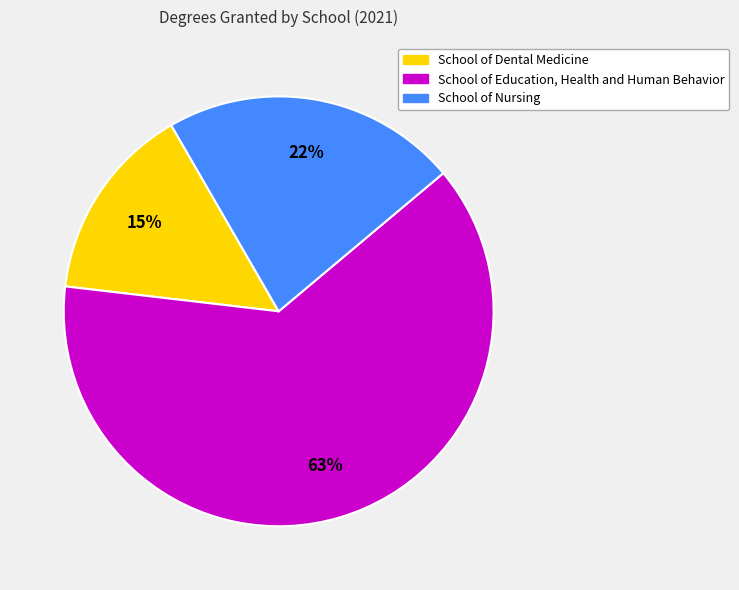

Combined, do School of Education, Health and Human Behavior and School of Nursing account for over 50%?

Yes